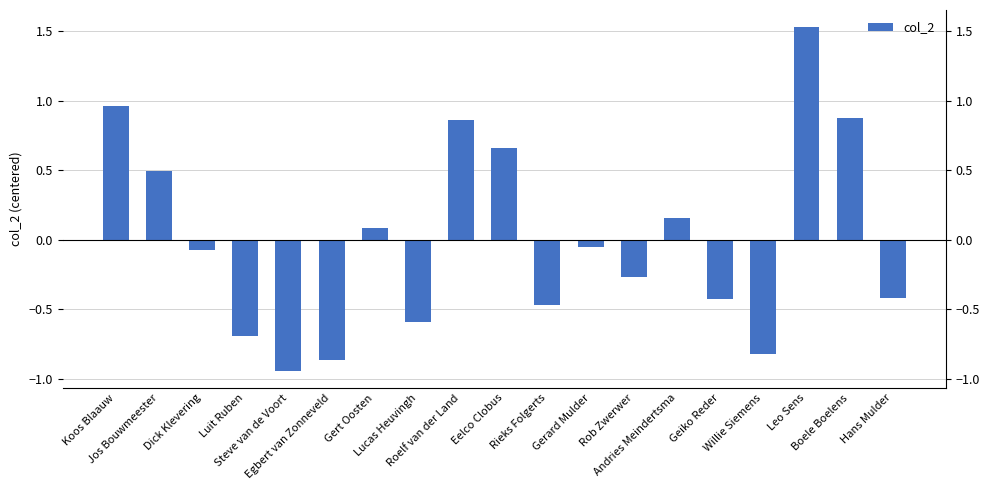

Count the number of categories in the chart.

19